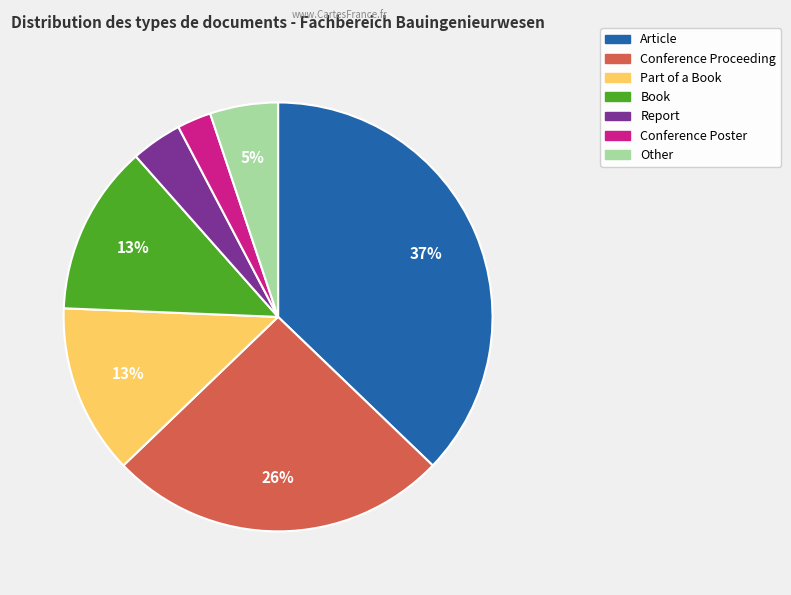

To the nearest percent, what is the difference between the Other and Conference Proceeding slice percentages?

21%